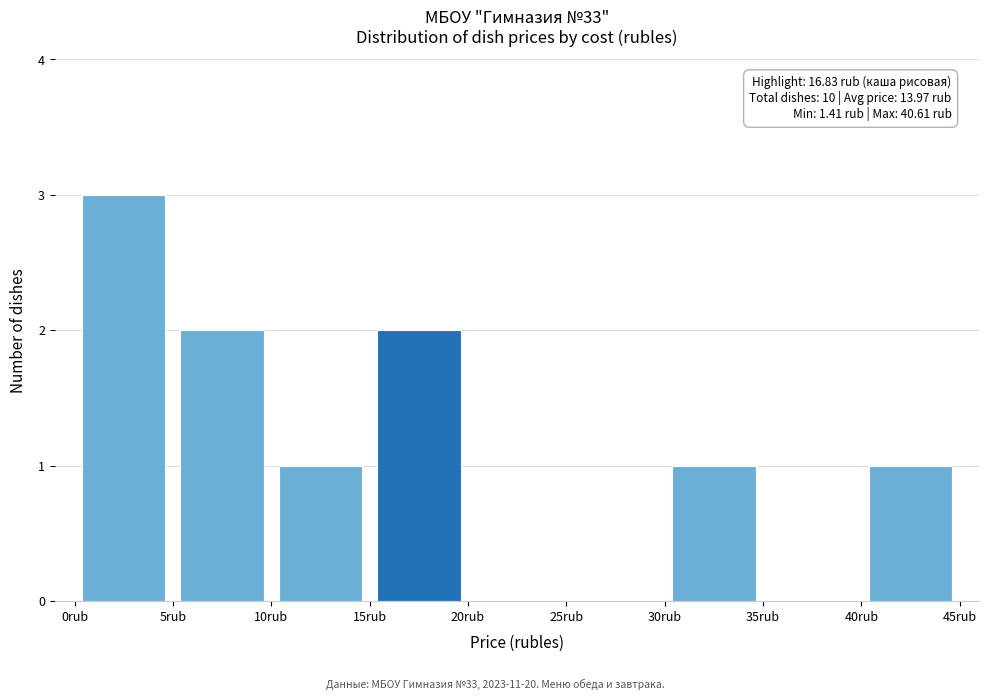

Over which range of the x-axis is the bar tallest?

0 to 5